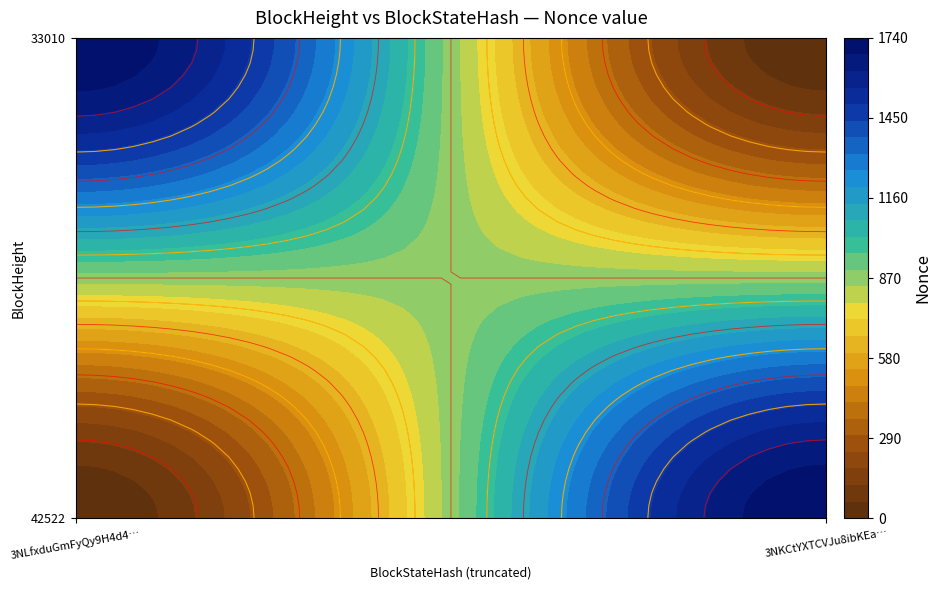

How many values in 42522 are above zero?

1